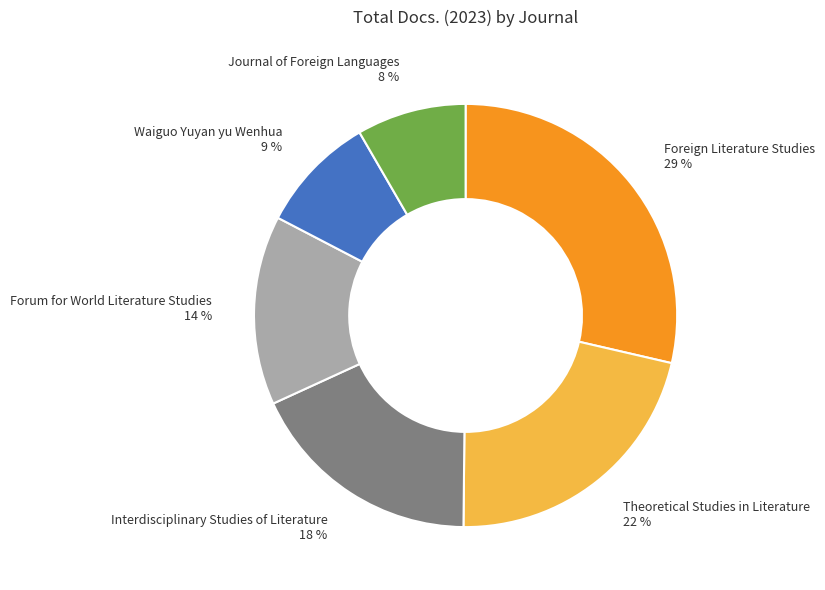

What percentage is the Forum for World Literature Studies slice, to the nearest percent?

14%